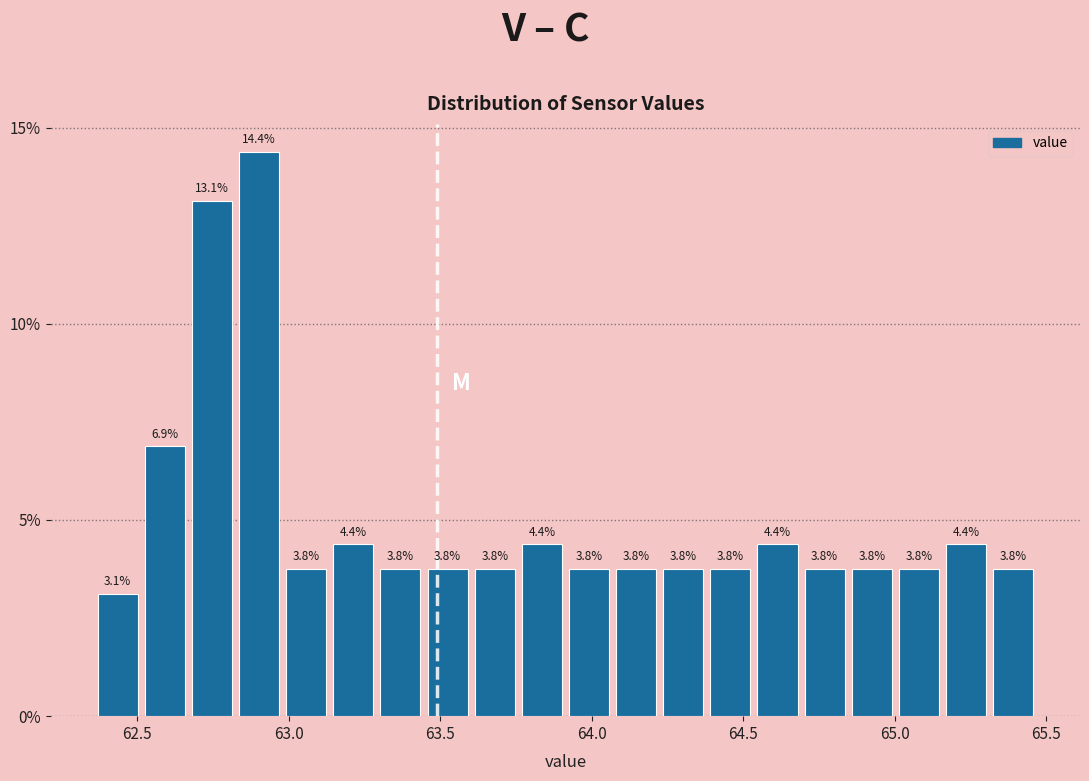

Around what value on the x-axis is the tallest bar? Give the approximate position of its centre, as read against the axis.

62.90